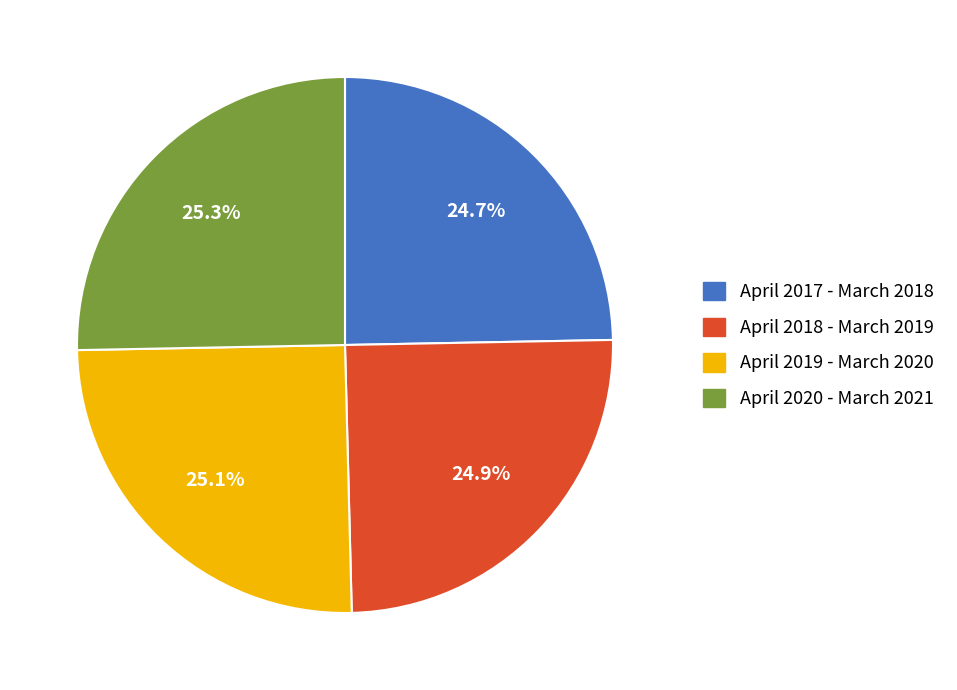

Is there any slice that represents more than half of the pie?

No